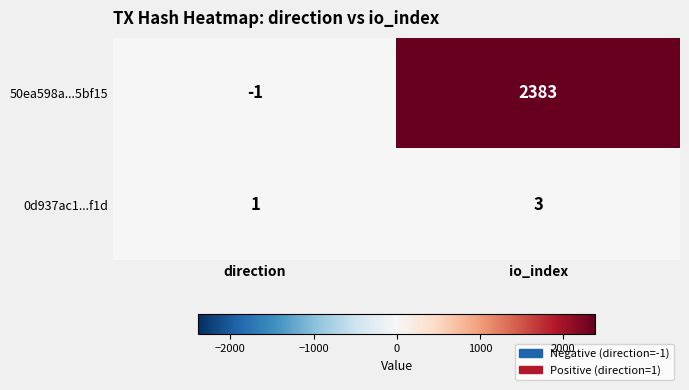

Which category has the lowest value across all series?

direction